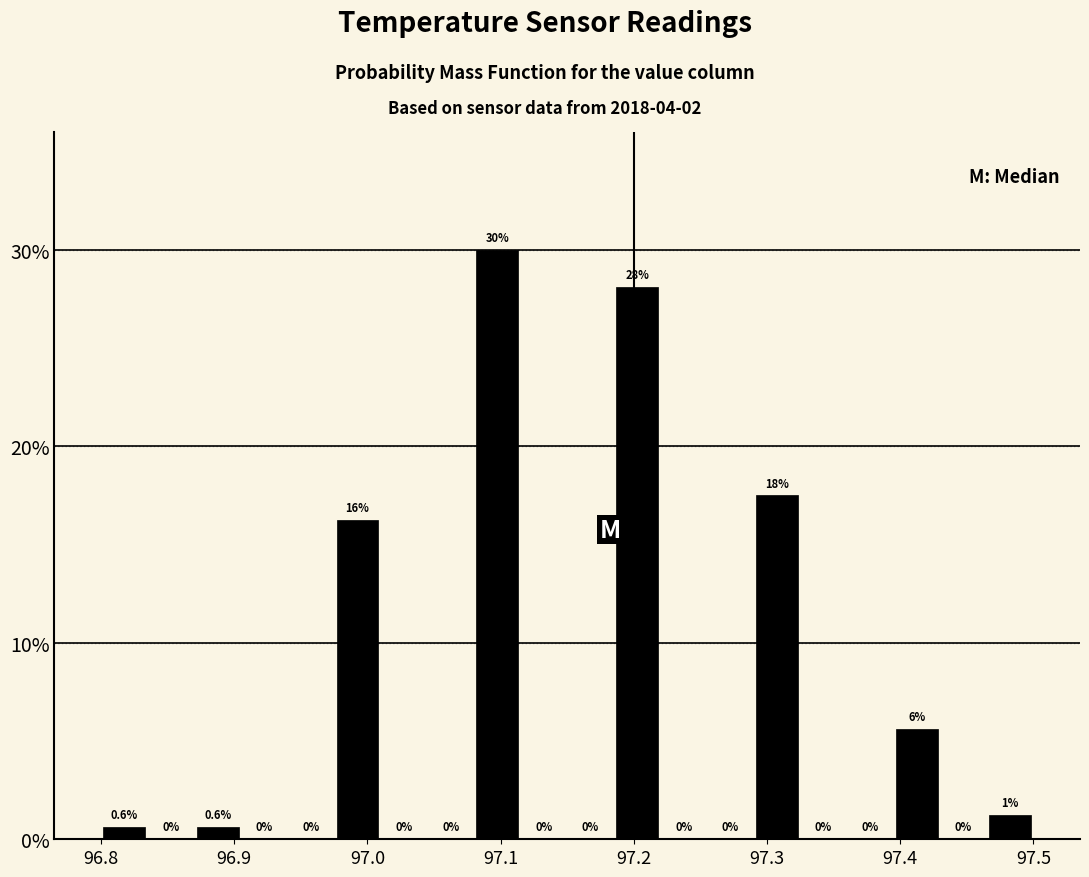

Read against the x-axis, roughly where is the centre of the tallest bar?

97.10